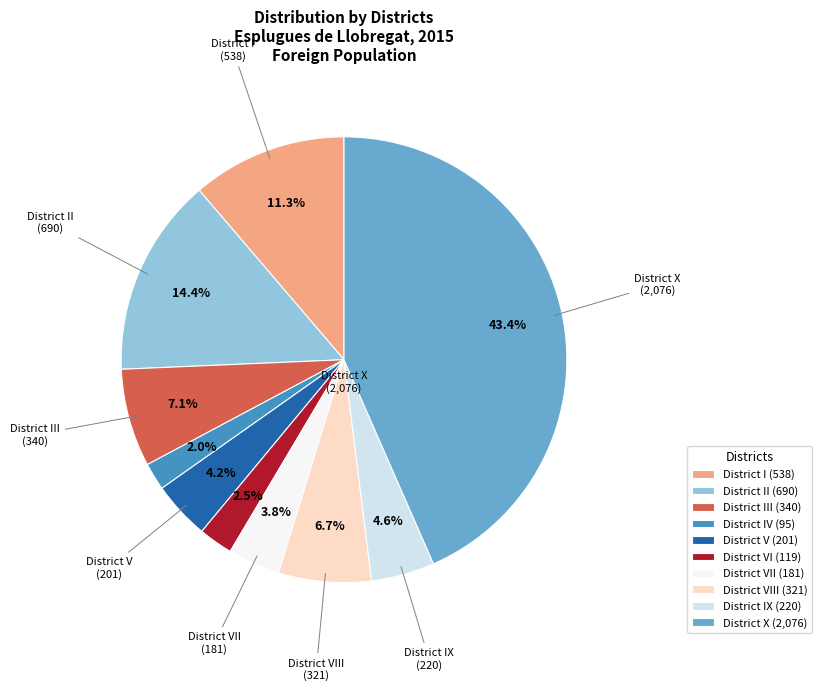

What is the largest slice in the pie chart?

District X (2,076)